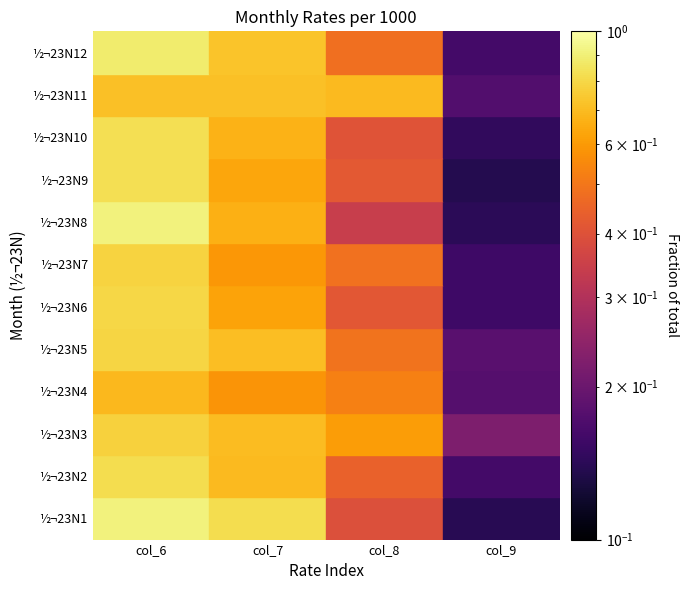

What is the sum of all ½¬23N9 values?

2.0